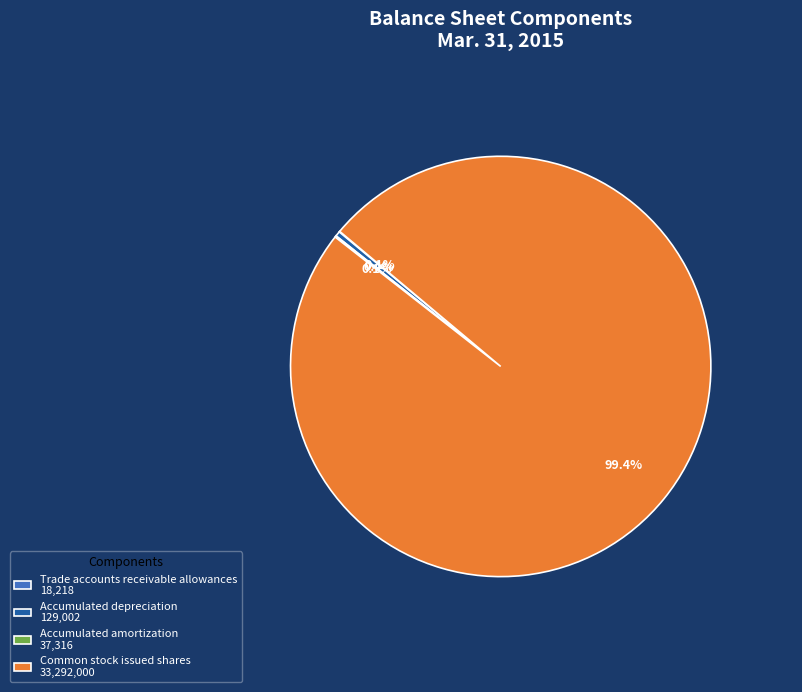

What percentage is the Common stock issued shares slice, to the nearest percent?

99%